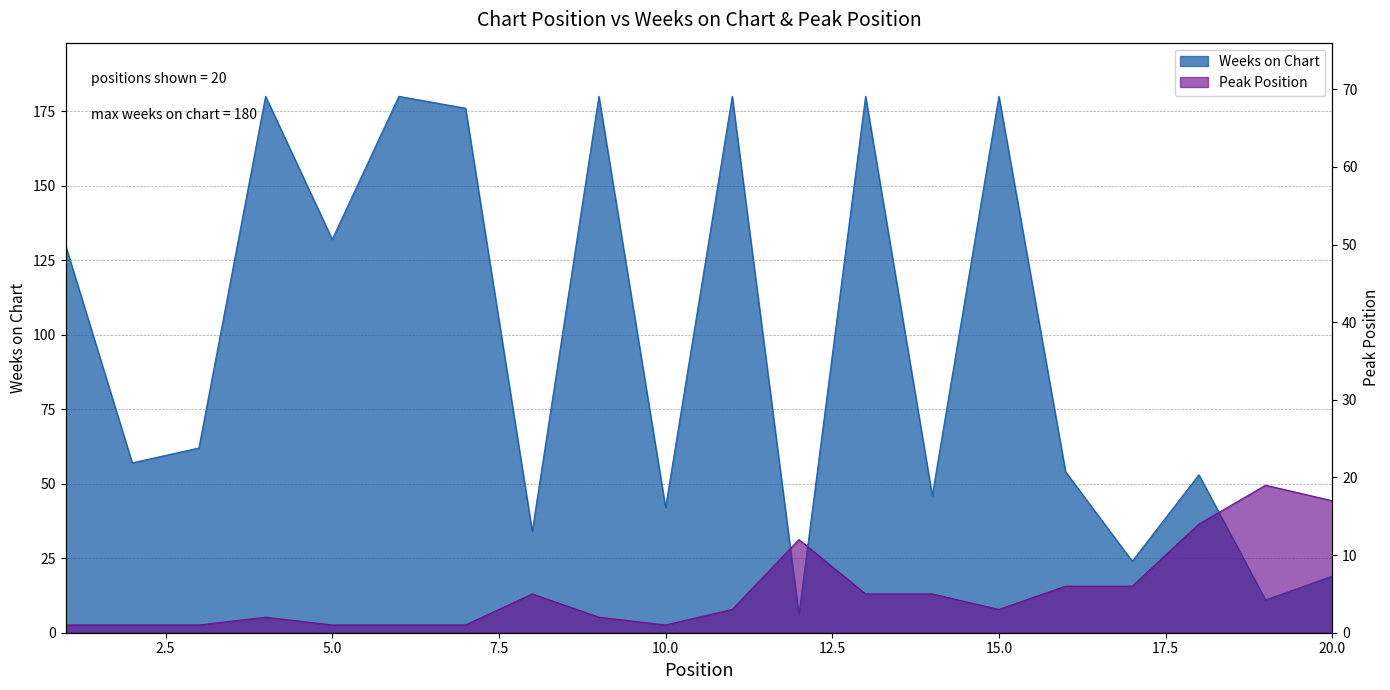

Reading right to left, extract all data points from this chart.

Weeks on Chart: 19	11	53	24	54	180	46	180	6	180	42	180	34	176	180	132	180	62	57	130
Peak Position: 17	19	14	6	6	3	5	5	12	3	1	2	5	1	1	1	2	1	1	1